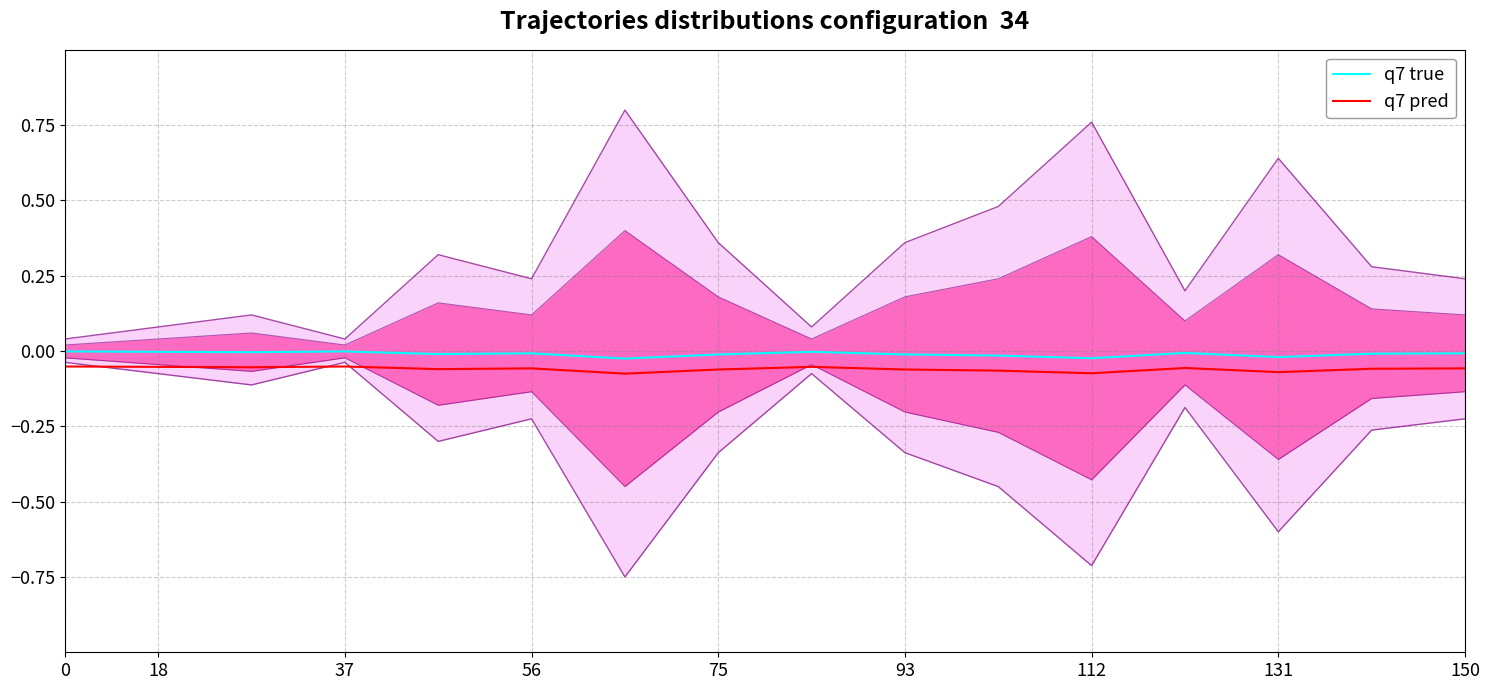

Is the value of q7 true at 10 greater than the value of q7 pred at 14?

Yes